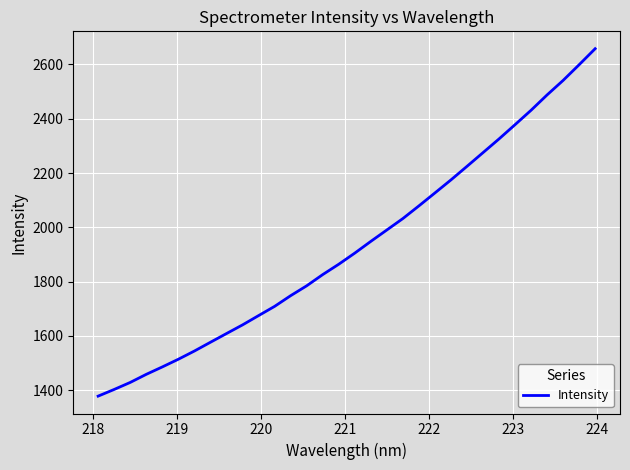

What is the minimum value shown in the chart?

1378.1